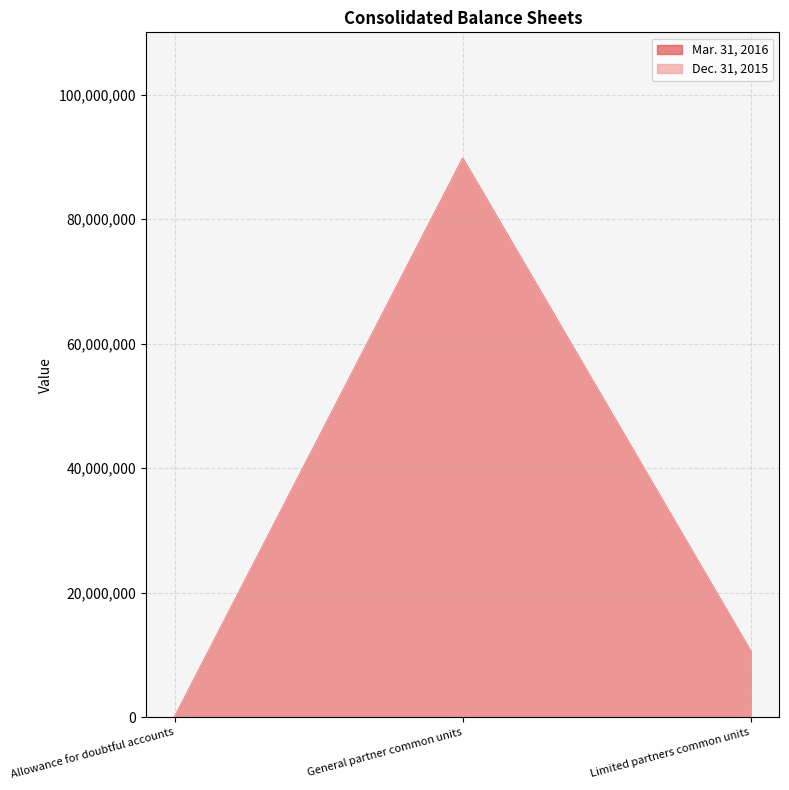

What is the label of the 2nd point from the right?

General partner common units